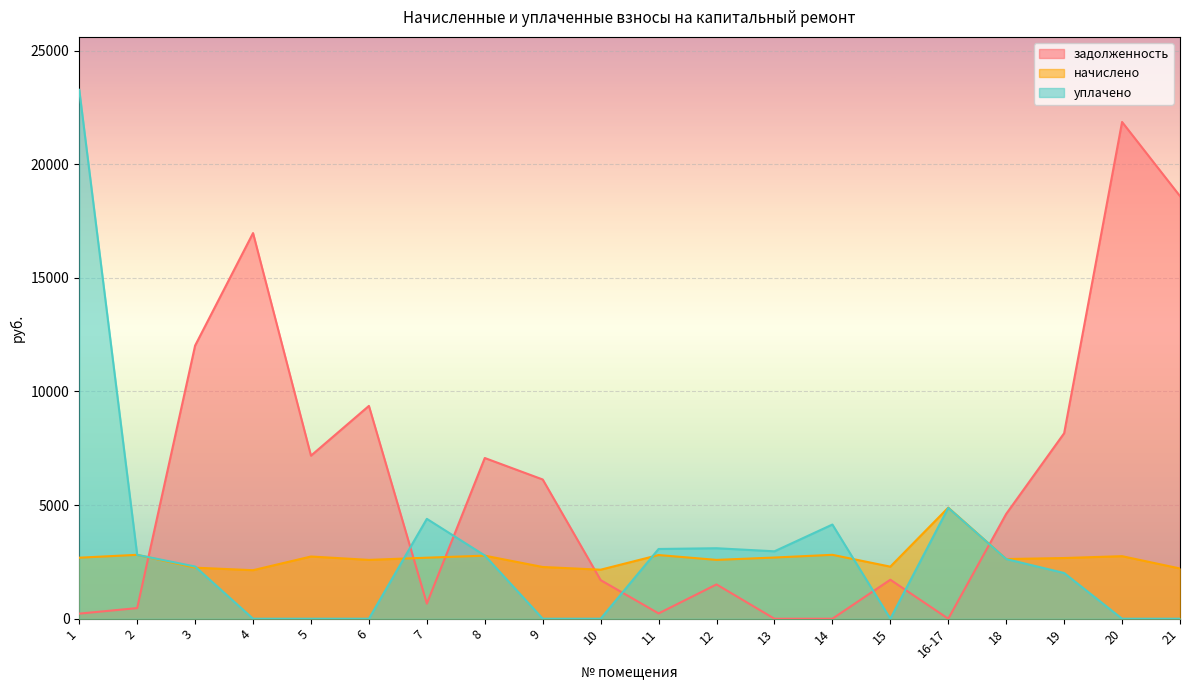

Is the value of уплачено at 16-17 greater than the value of задолженность at 13?

Yes